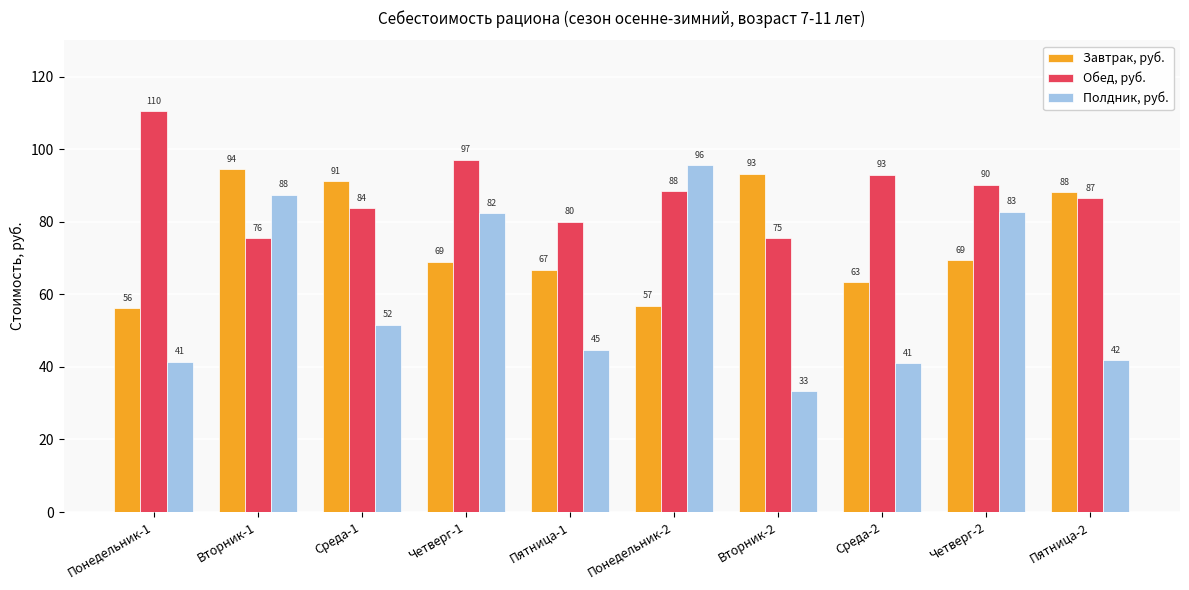

What is the maximum value for Полдник, руб.?

95.6